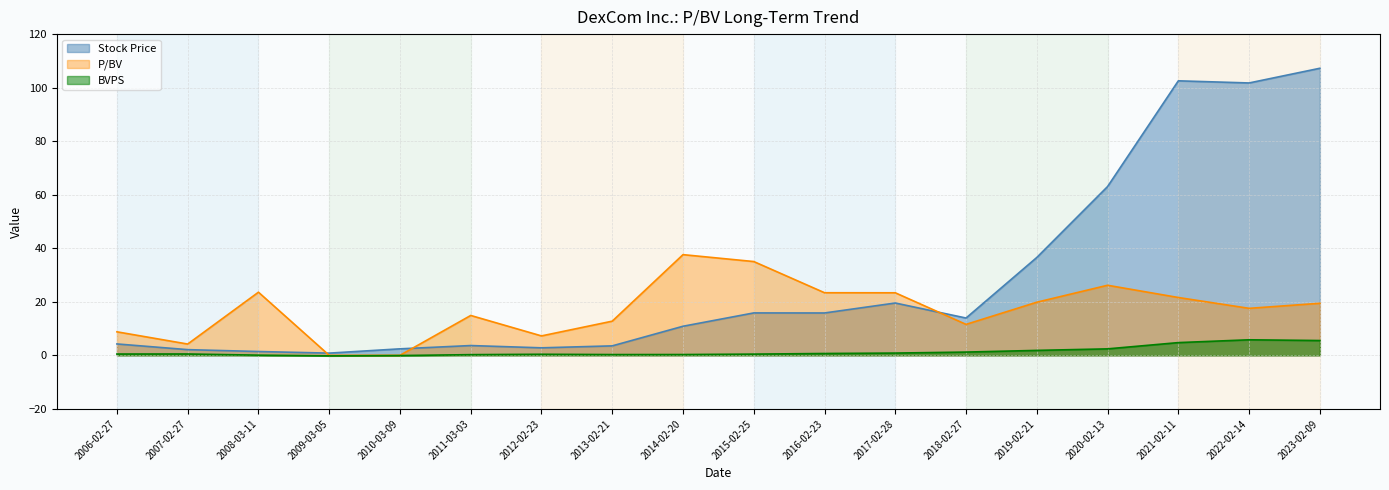

At which label is BVPS closest to 2?

2019-02-21